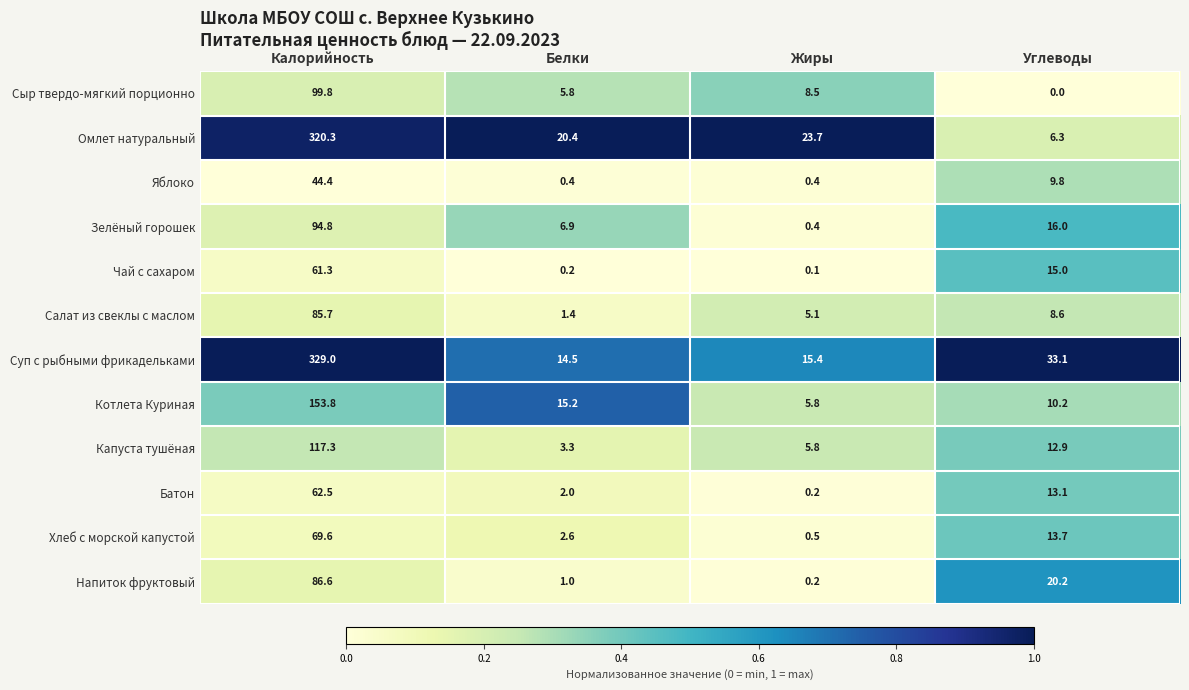

How many categories are shown in the chart?

4